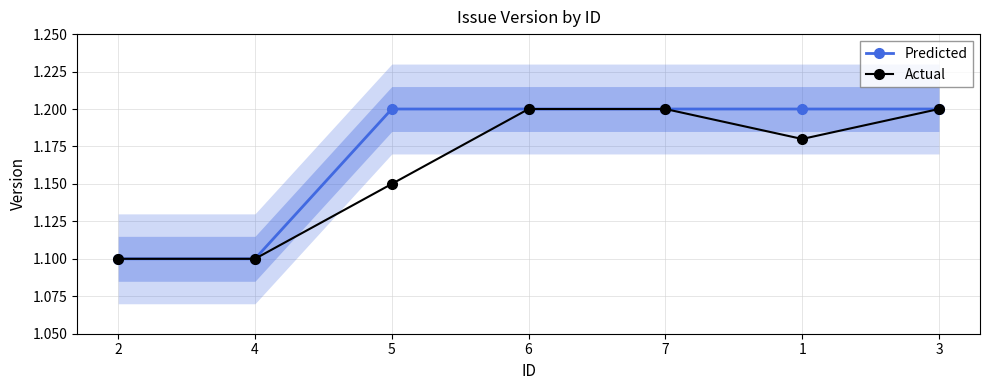

What is the lowest value of the Actual series?

1.1